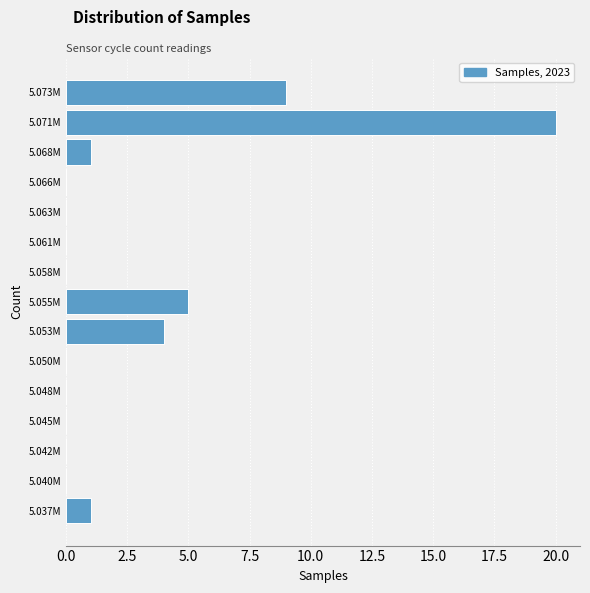

Reading bottom to top, transcribe all the data shown in this chart.

5.037M=1	5.040M=0	5.042M=0	5.045M=0	5.048M=0	5.050M=0	5.053M=4	5.055M=5	5.058M=0	5.061M=0	5.063M=0	5.066M=0	5.068M=1	5.071M=20	5.073M=9